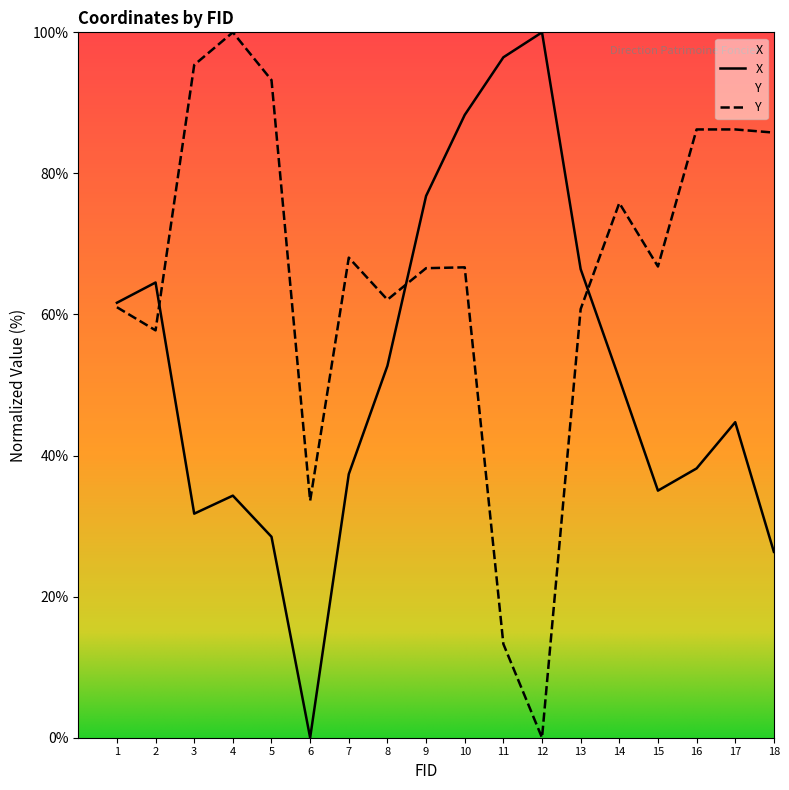

True or false: Y has a value of 60.8 at 13.

True